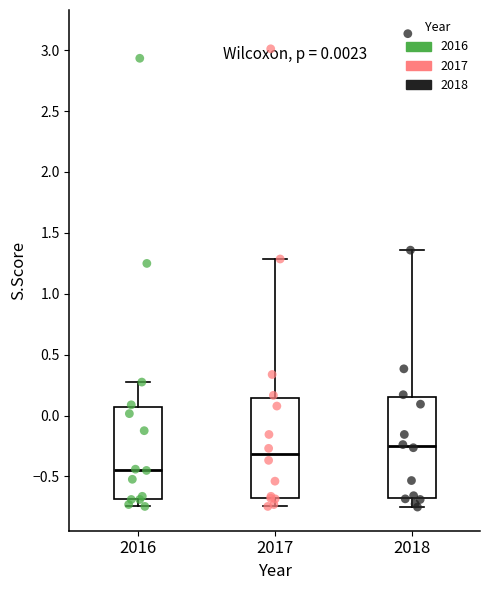

Which box's median line is the lowest?

2016